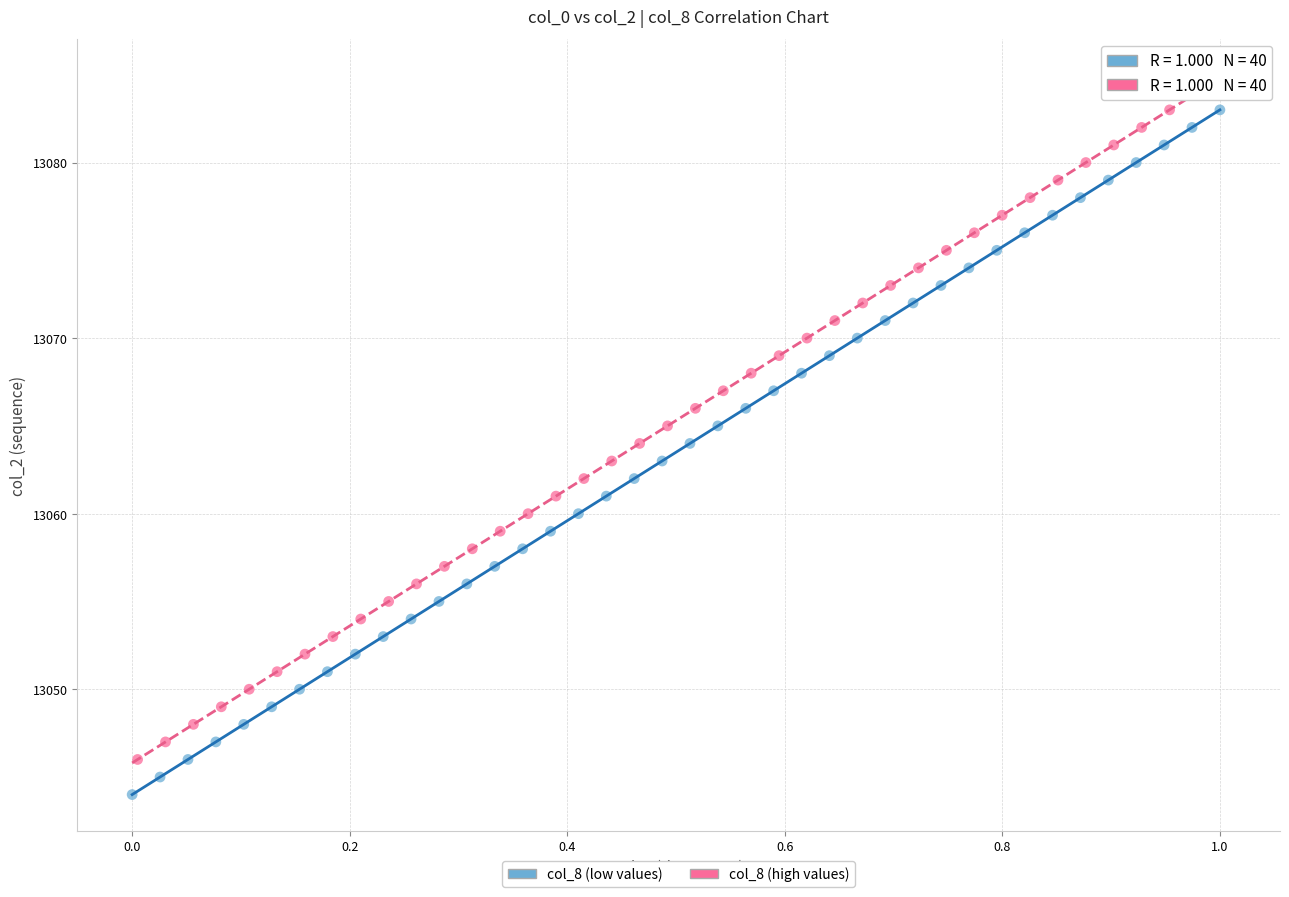

Which series contains the highest Y value?

col_8 (high values)